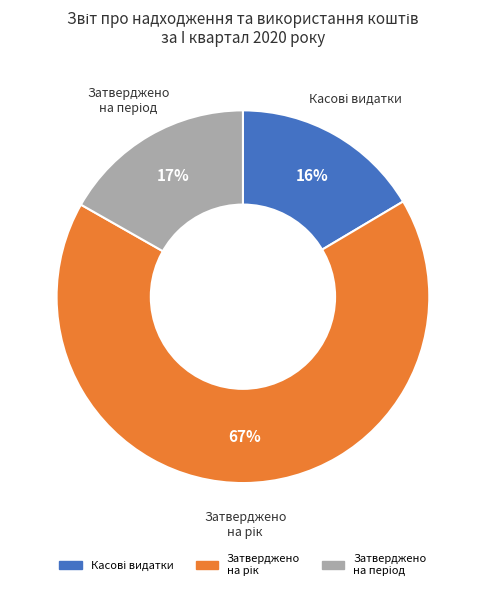

Is there a majority slice in this chart?

Yes